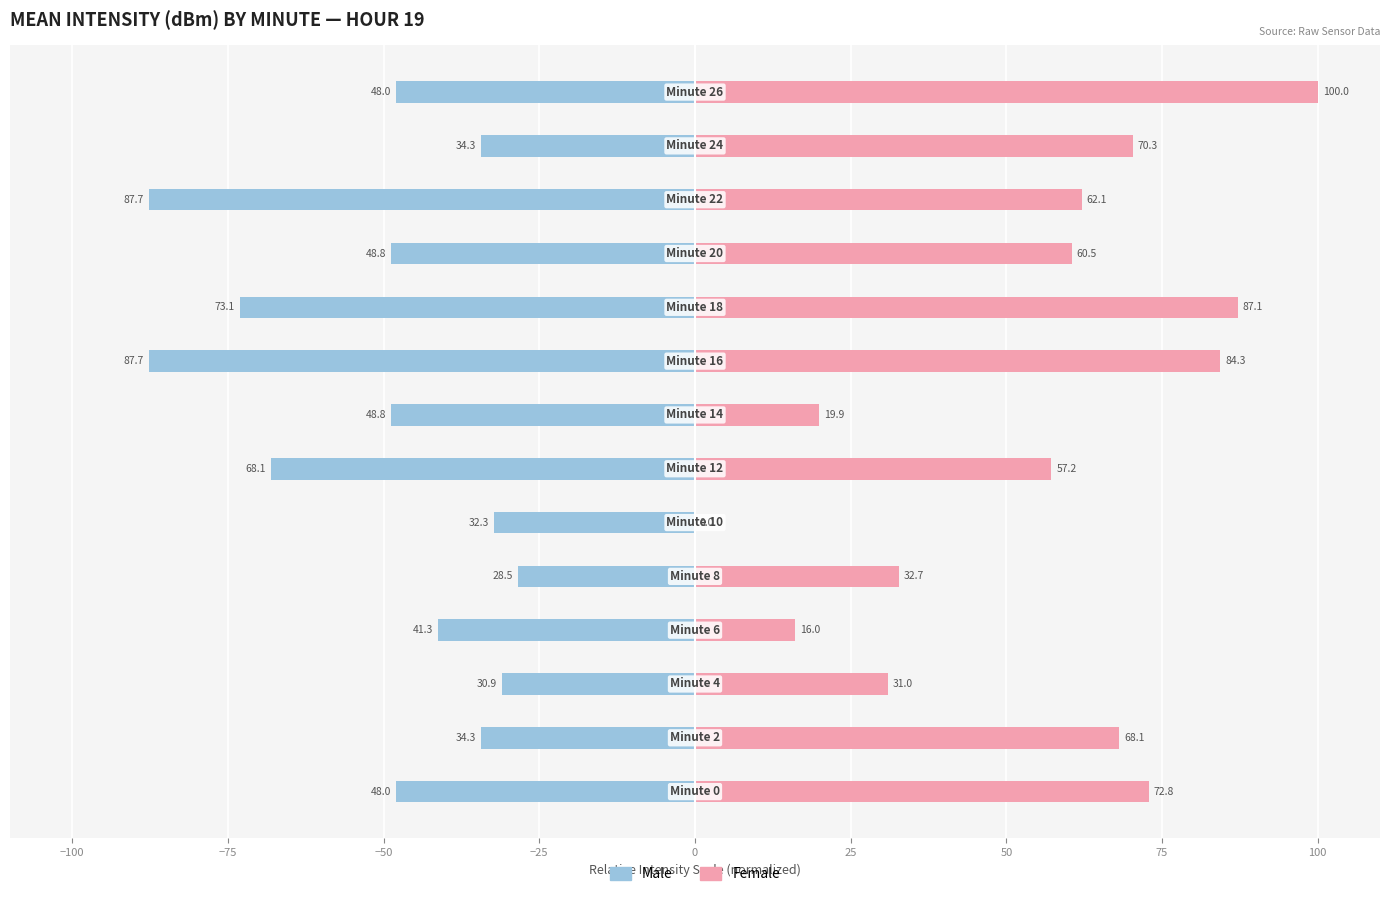

Reading left to right, transcribe all the data shown in this chart.

Male: -48.0	-34.3	-30.9	-41.3	-28.5	-32.3	-68.1	-48.8	-87.7	-73.1	-48.8	-87.7	-34.3	-48.0
Female: 72.8	68.1	31.0	16.0	32.7	0.0	57.2	19.9	84.3	87.1	60.5	62.1	70.3	100.0